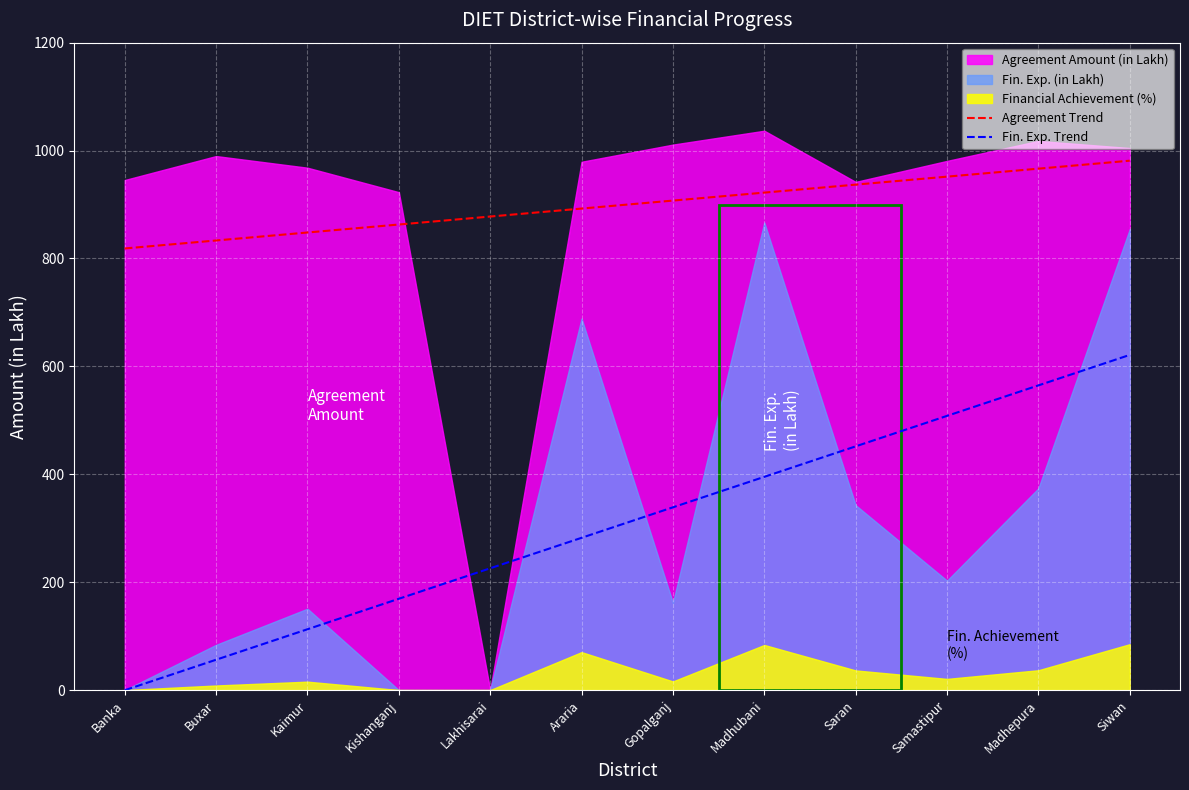

The value of Agreement Trend at Gopalganj is 1185.1. True or false?

False